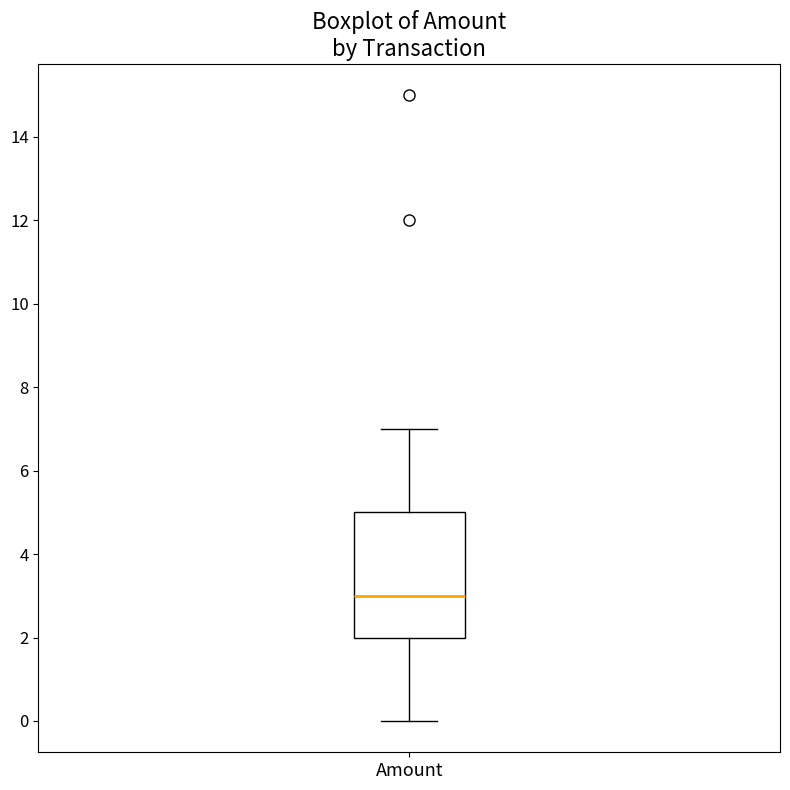

Read this box plot against the y-axis: the position of the median line, the range covered by the box, and the ends of both whiskers. The values are not printed on the chart, so give them approximately, as read against the axis.

median 3, box 2 to 5, whiskers 0 to 7